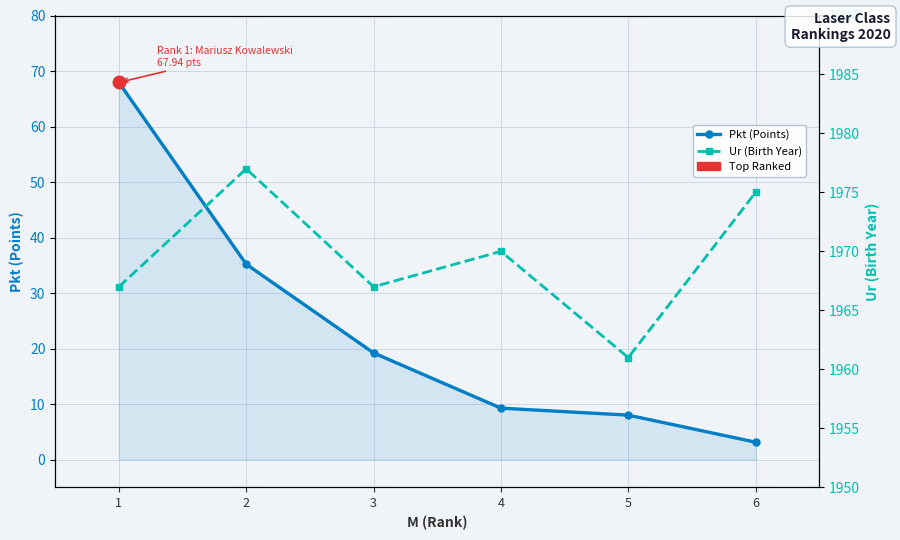

In Ur (Birth Year), how many points are lower than both neighbors (excluding endpoints)?

2